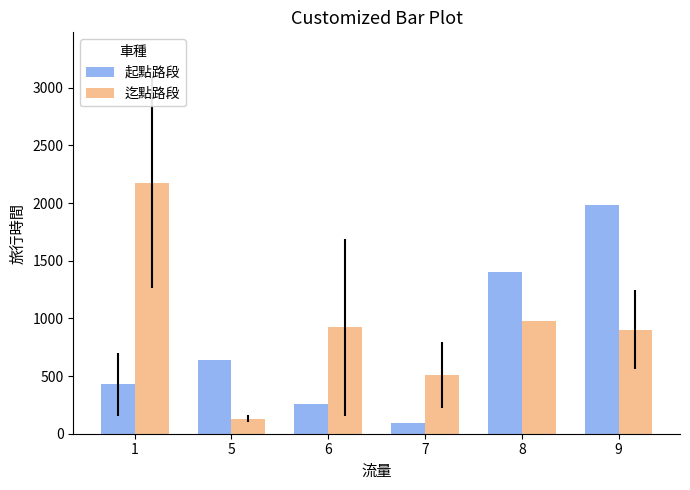

What are all the series names shown in the legend?

起點路段, 迄點路段